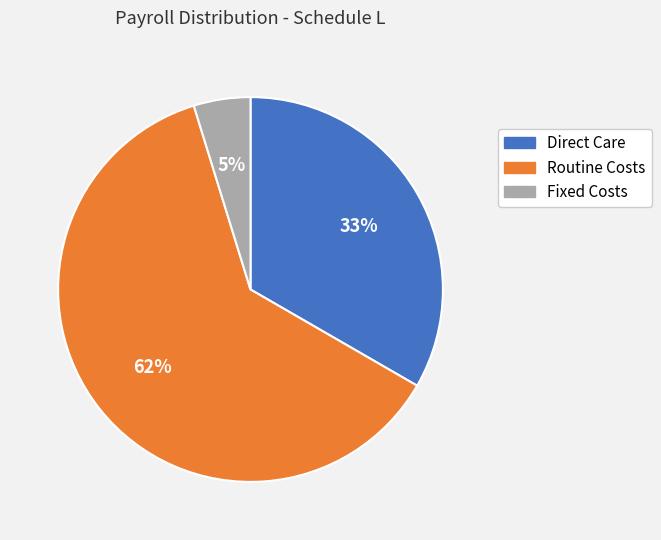

To the nearest percent, what is the difference between the Routine Costs and Fixed Costs slice percentages?

57%